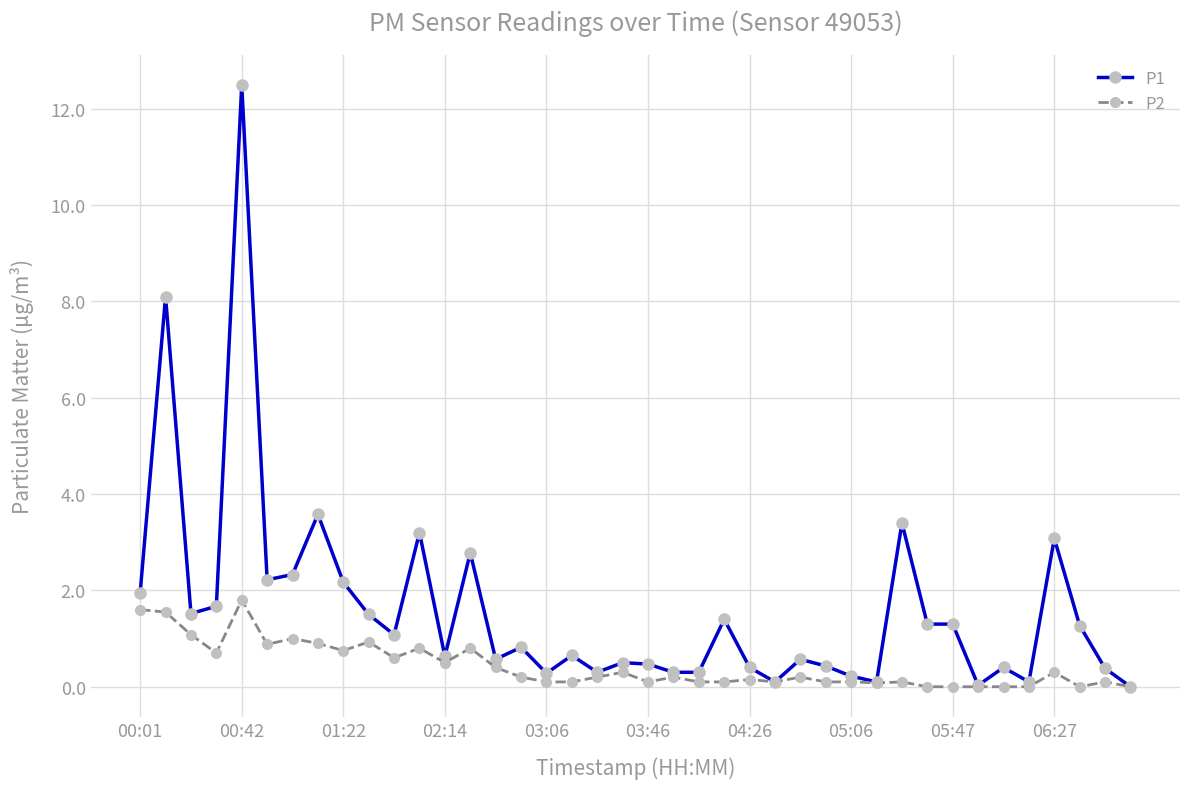

What is the sum of all P2 values?

16.9